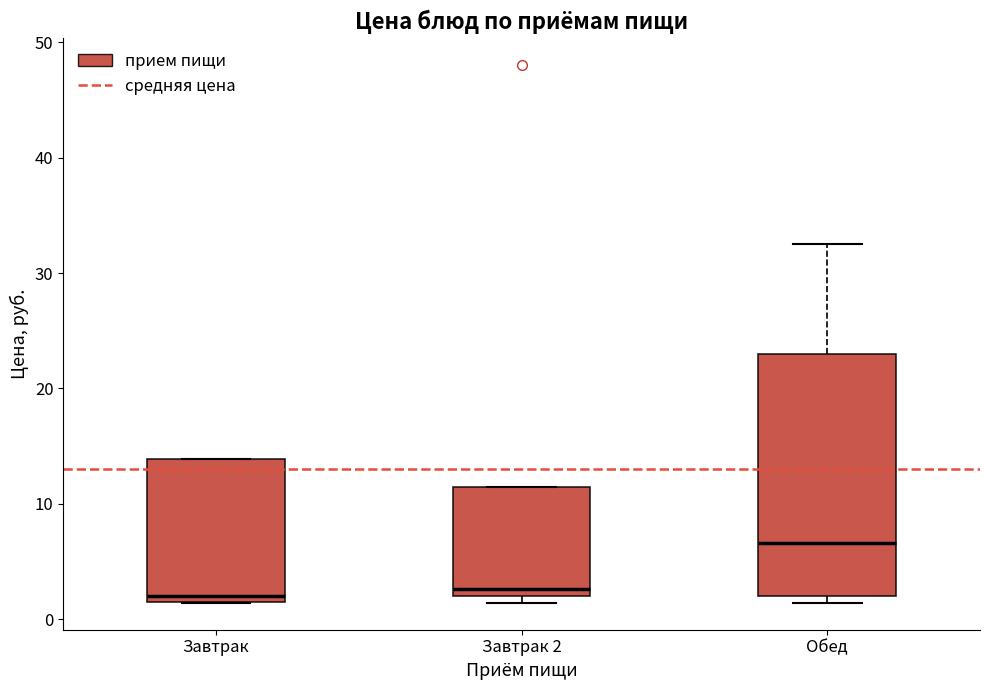

Which box is the tallest, from its lower edge to its upper edge?

Обед